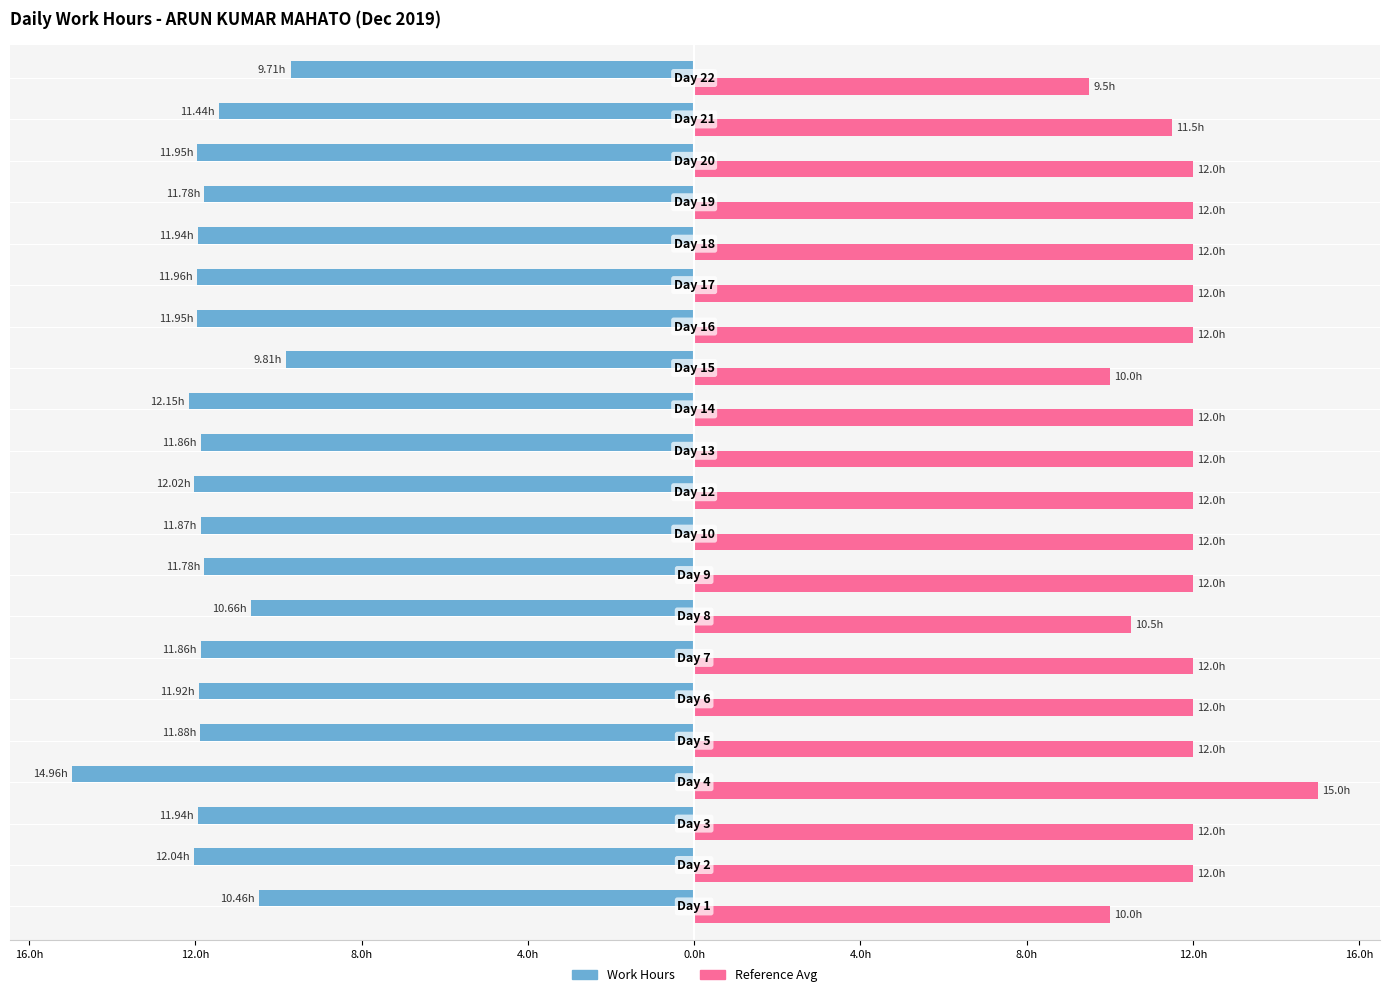

Reading left to right, transcribe all the data shown in this chart.

Work Hours: -10.5	-12.0	-11.9	-15.0	-11.9	-11.9	-11.9	-10.7	-11.8	-11.9	-12.0	-11.9	-12.2	-9.8	-11.9	-12.0	-11.9	-11.8	-11.9	-11.4	-9.7
Reference Avg: 10.0	12.0	12.0	15.0	12.0	12.0	12.0	10.5	12.0	12.0	12.0	12.0	12.0	10.0	12.0	12.0	12.0	12.0	12.0	11.5	9.5